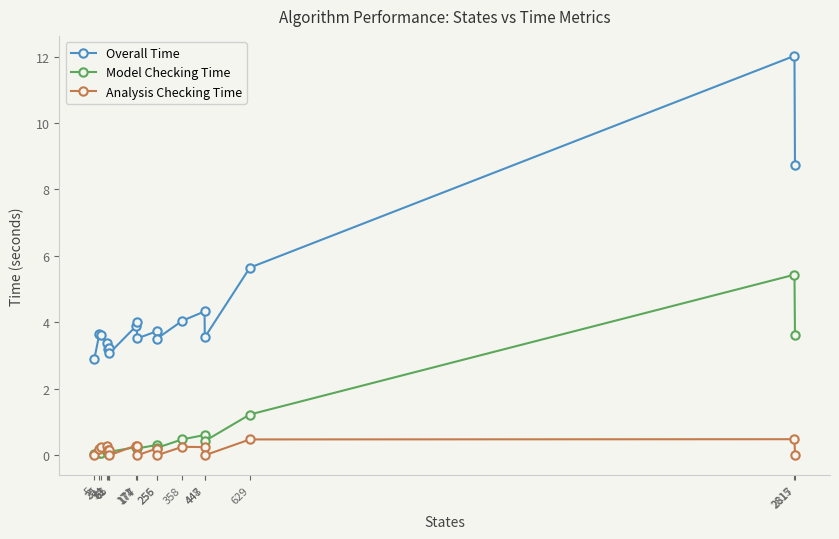

Between 256 and 2817, which series saw the biggest shift?

Overall Time